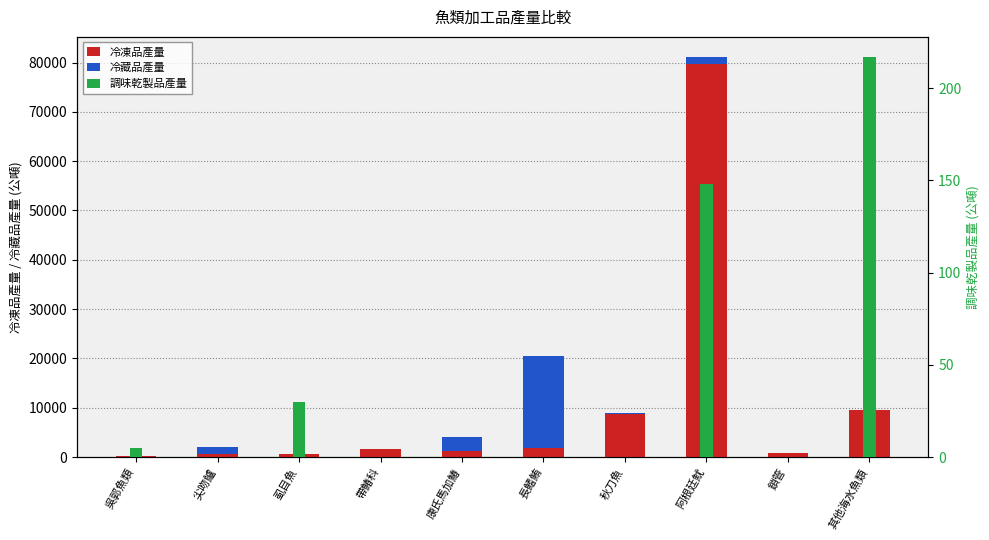

How many bars are there in total?

30